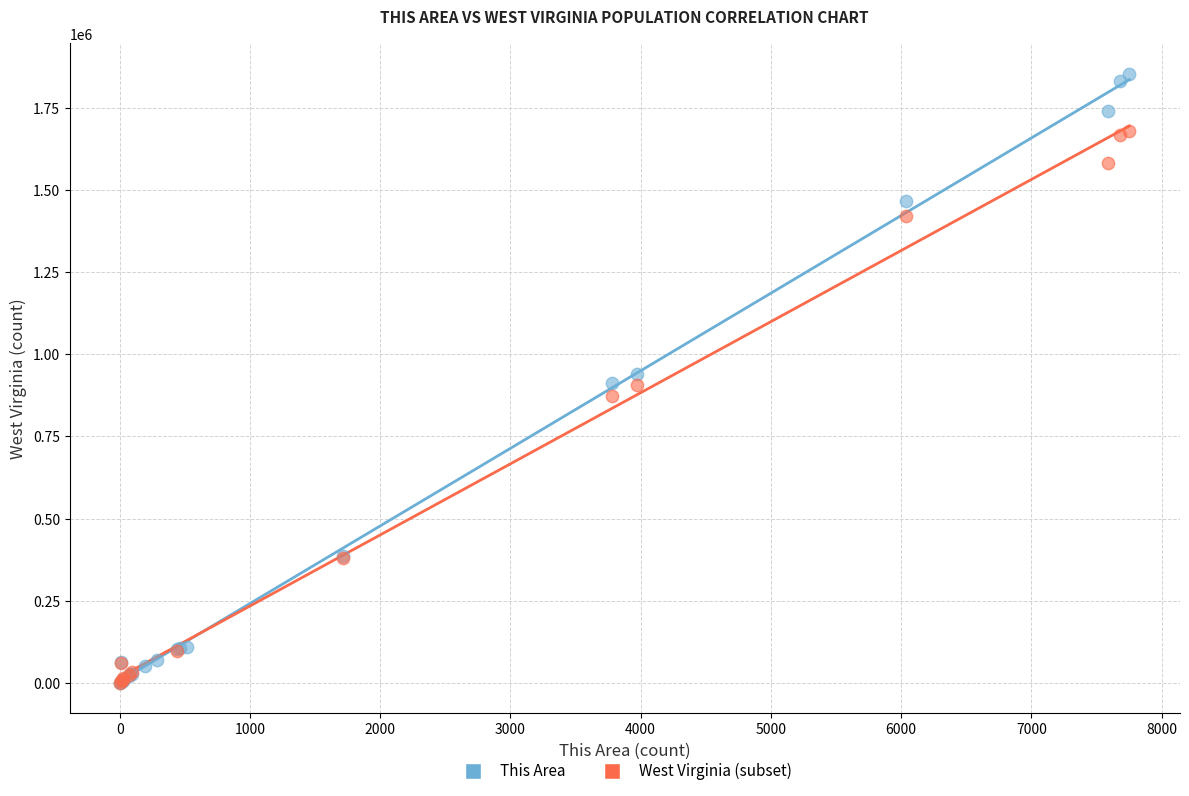

Which series reaches the maximum Y coordinate?

This Area